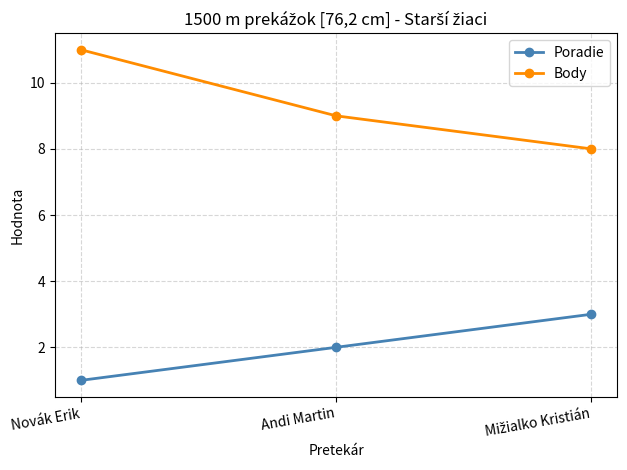

List the series in order of their peak value, lowest first.

Poradie, Body